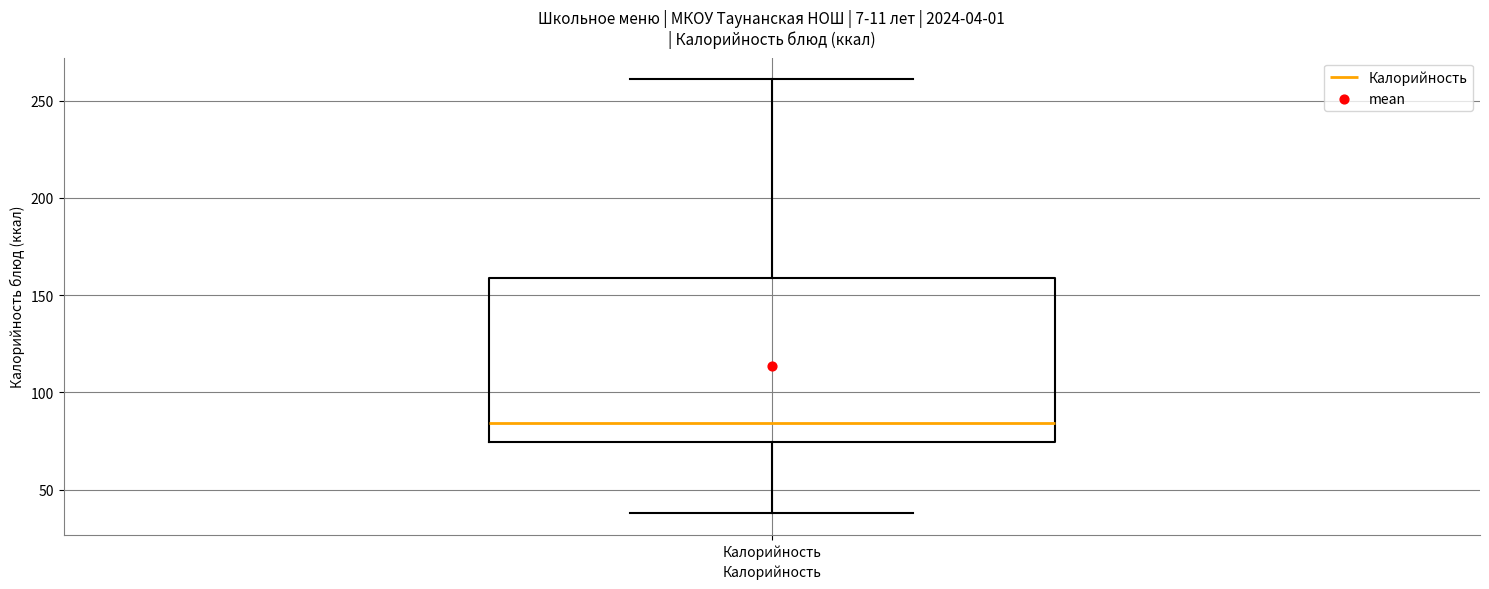

Read this box plot against the y-axis: the position of the median line, the range covered by the box, and the ends of both whiskers. The values are not printed on the chart, so give them approximately, as read against the axis.

median 85, box 75 to 160, whiskers 40 to 260